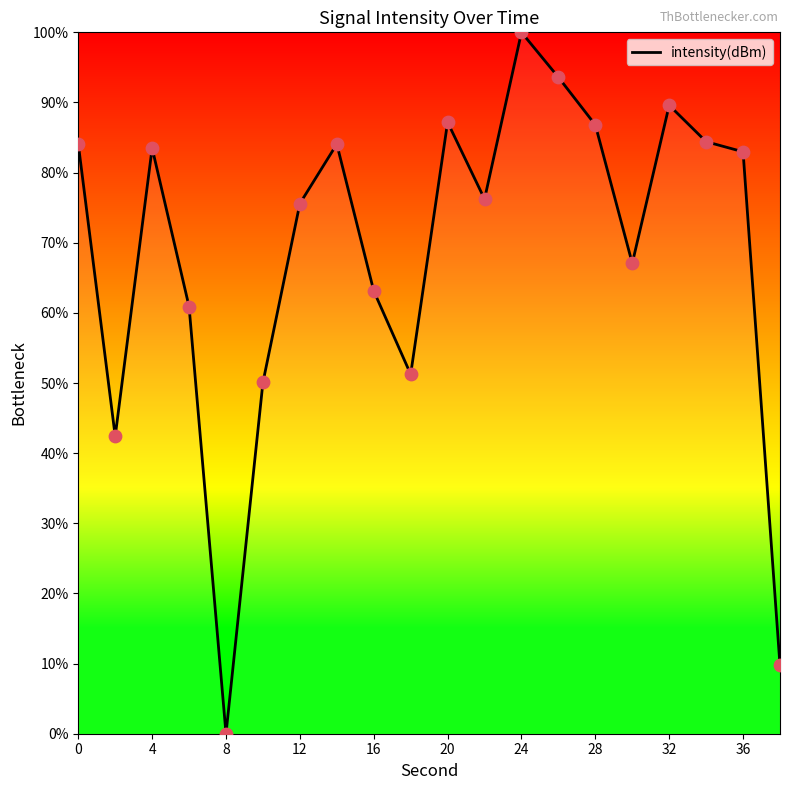

What is the greatest value displayed?

100.0